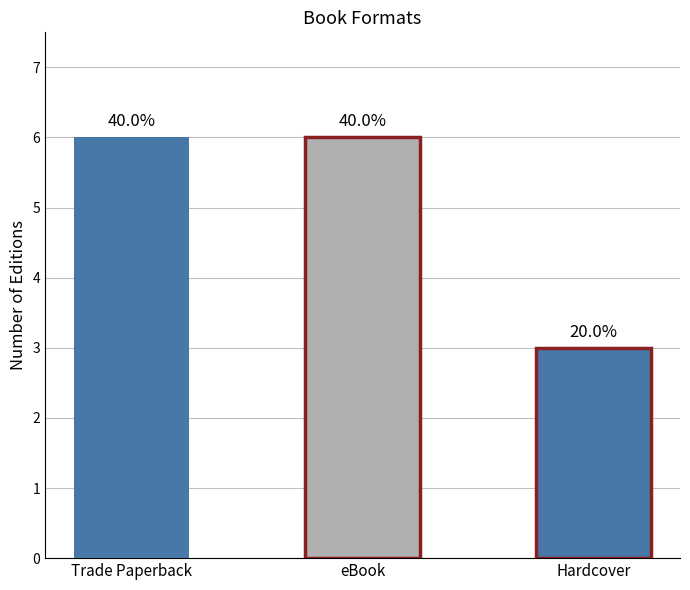

What is the sum of all values?

15